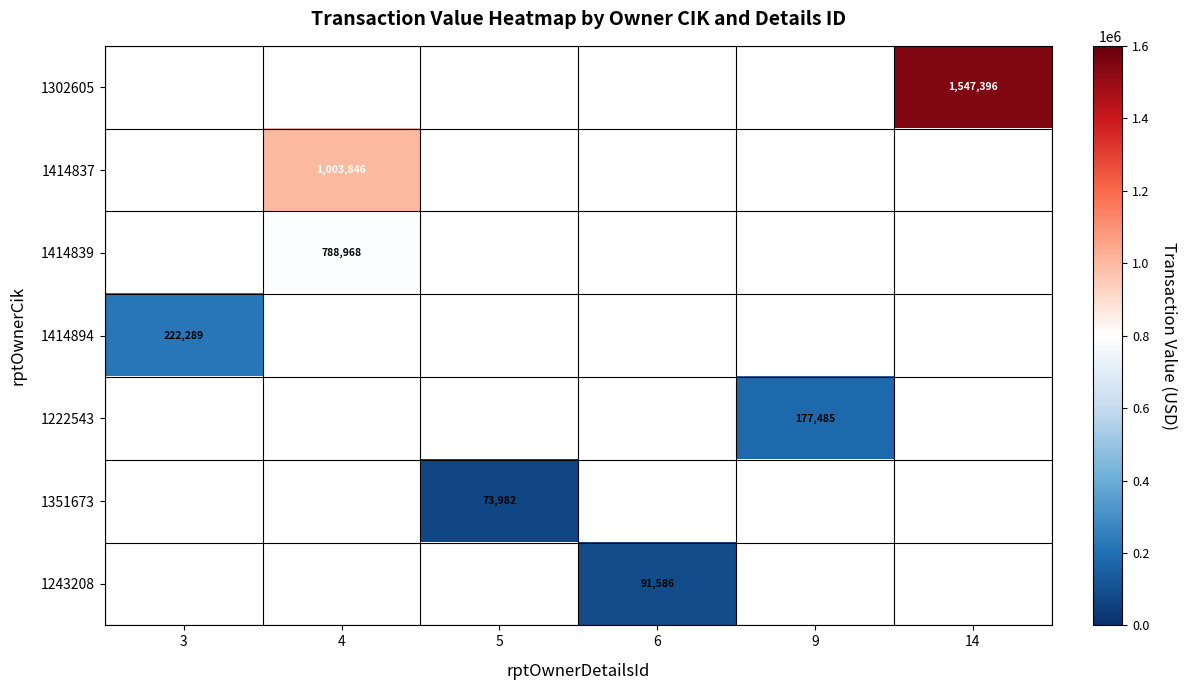

The value of 1243208 at 6 is 163766. True or false?

False